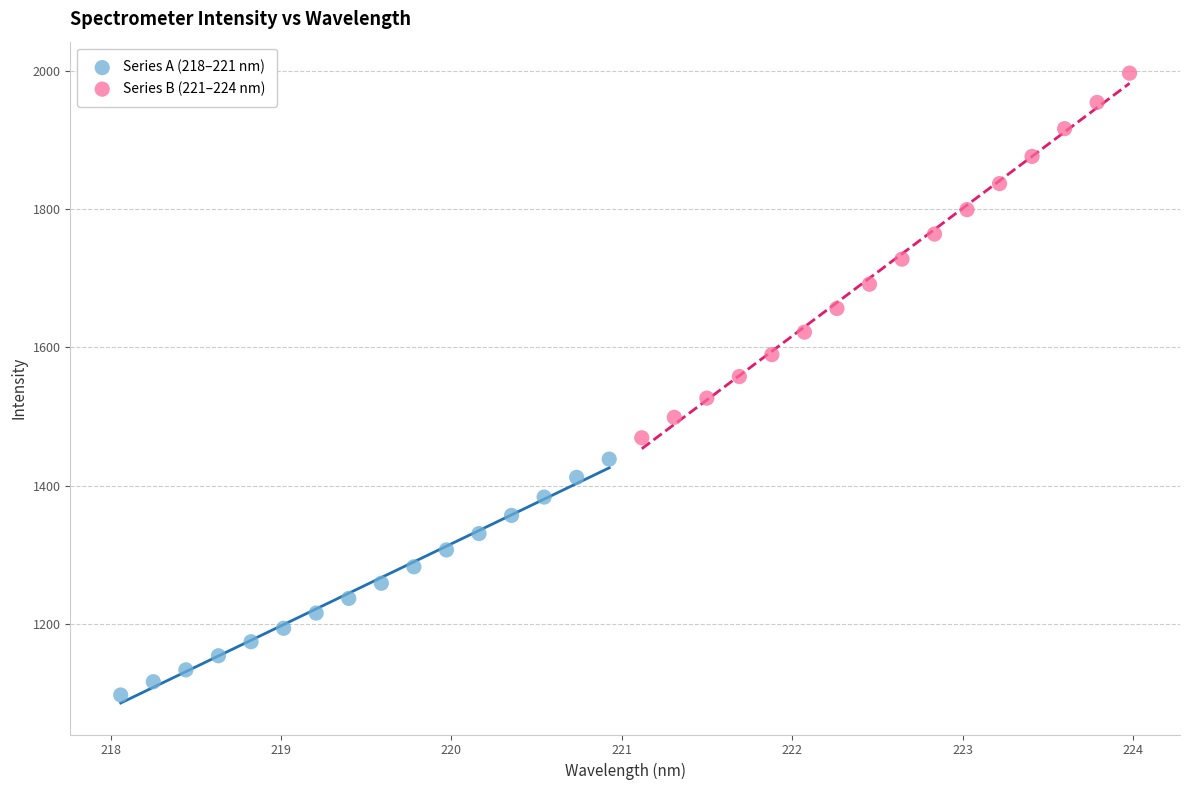

Which series reaches the maximum Y coordinate?

Series B (221–224 nm)